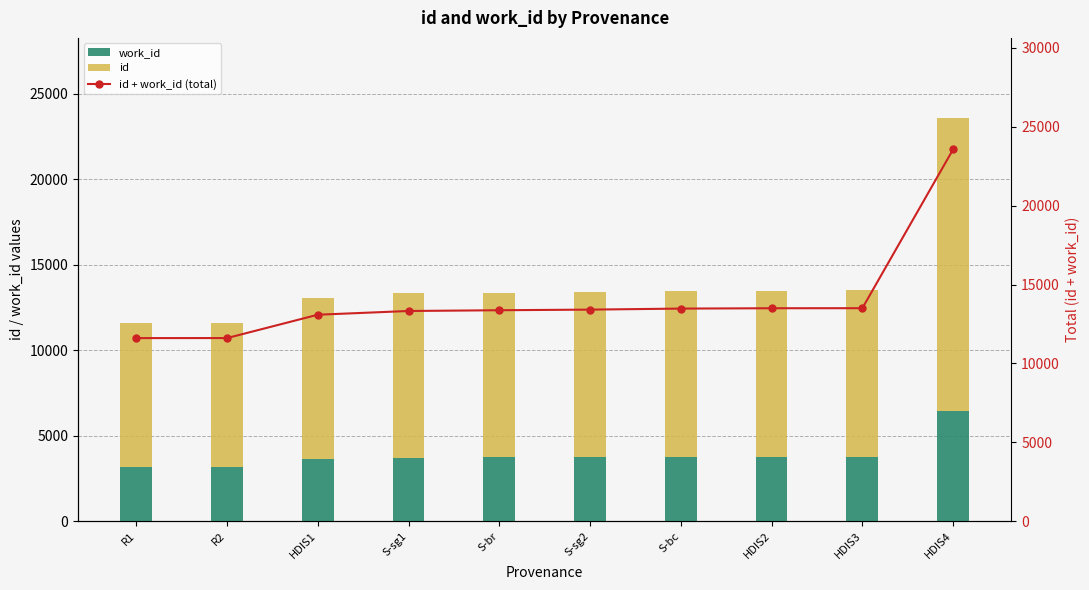

How many distinct data groups are displayed?

3